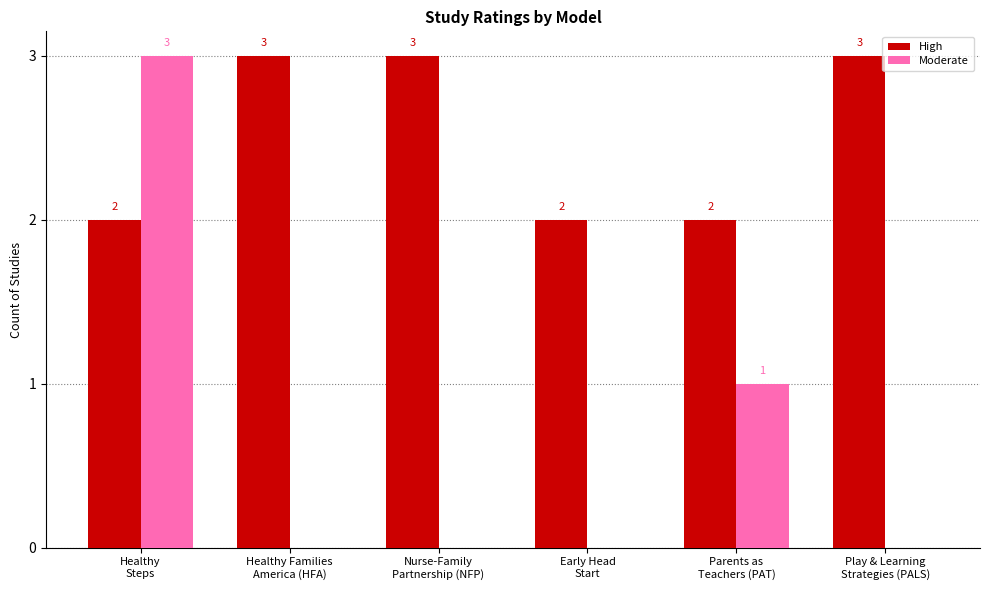

How many High values are between 2 and 3?

6